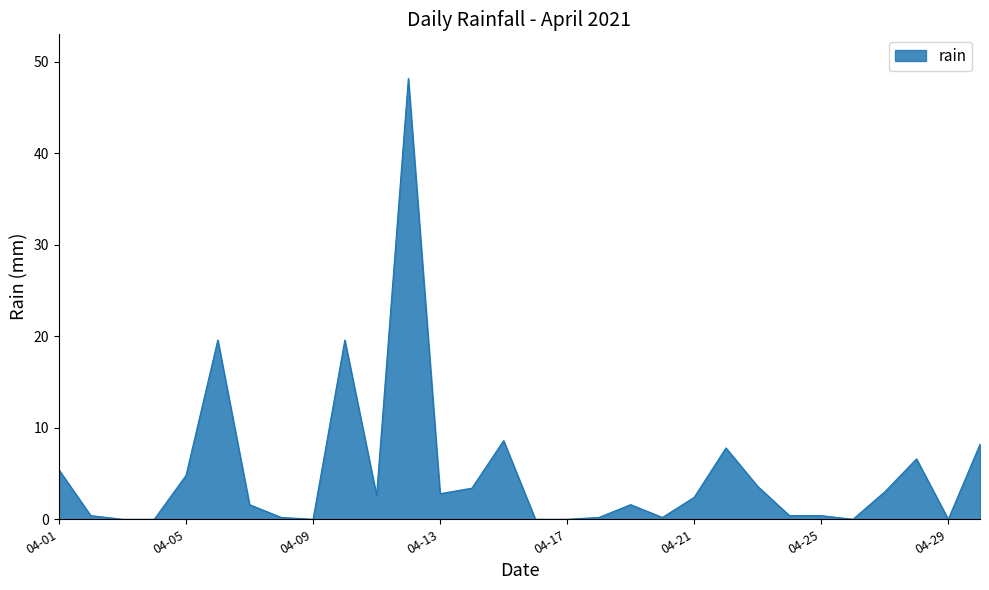

What is the greatest value displayed?

48.2